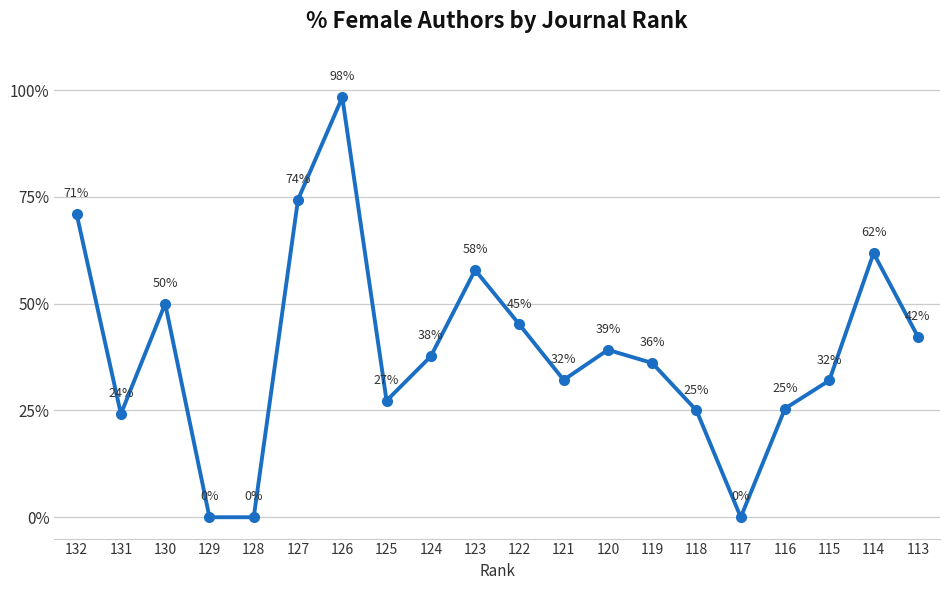

What is the sum of the values at 126 and 128?

98.3